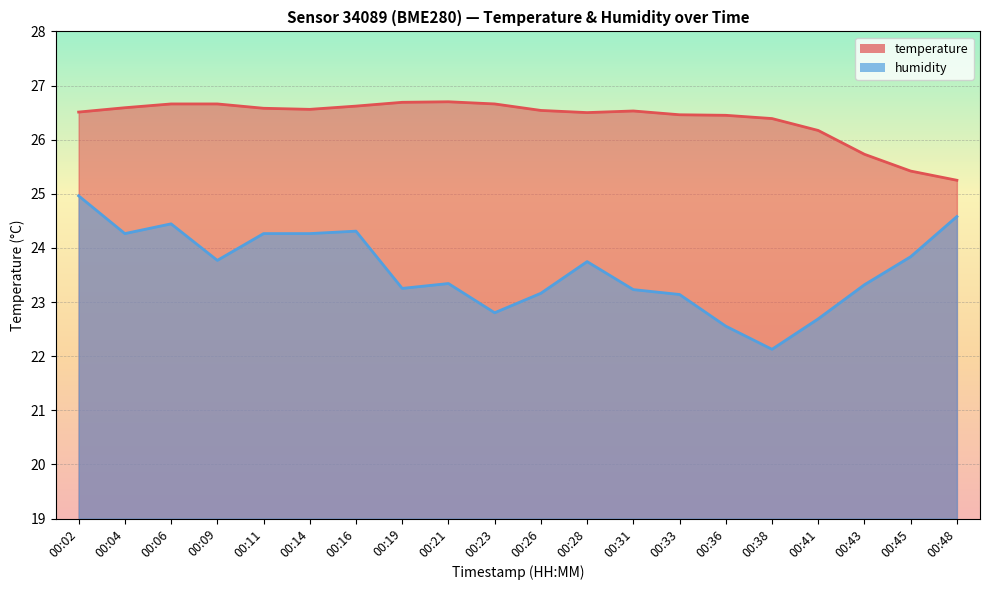

The value of humidity at 00:45 is 23.8. True or false?

True